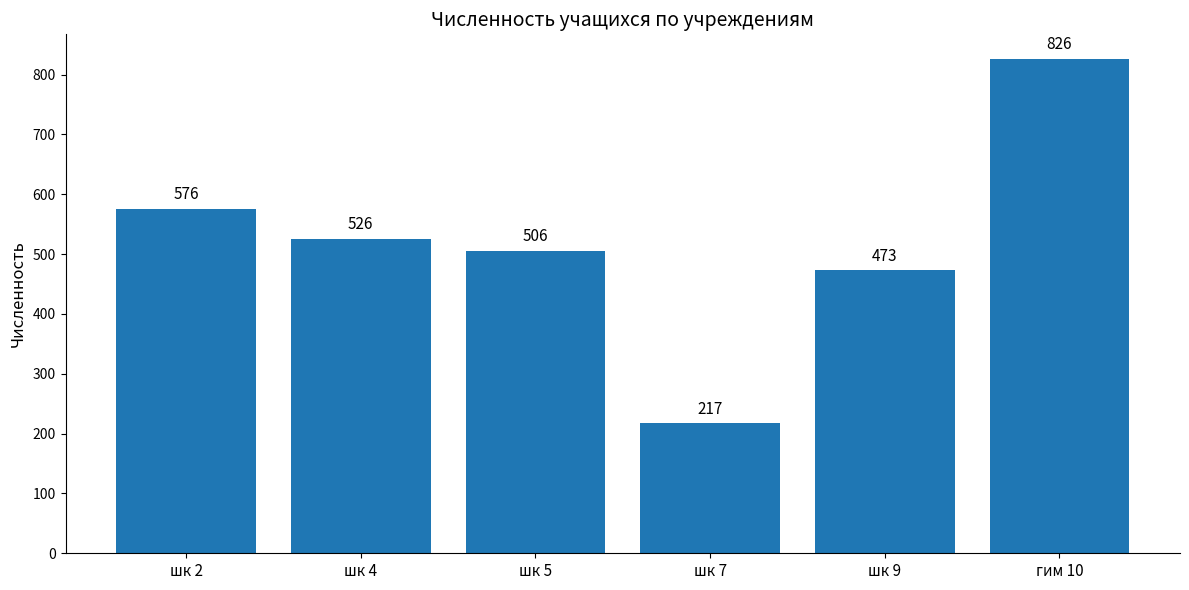

What is the minimum value shown in the chart?

217